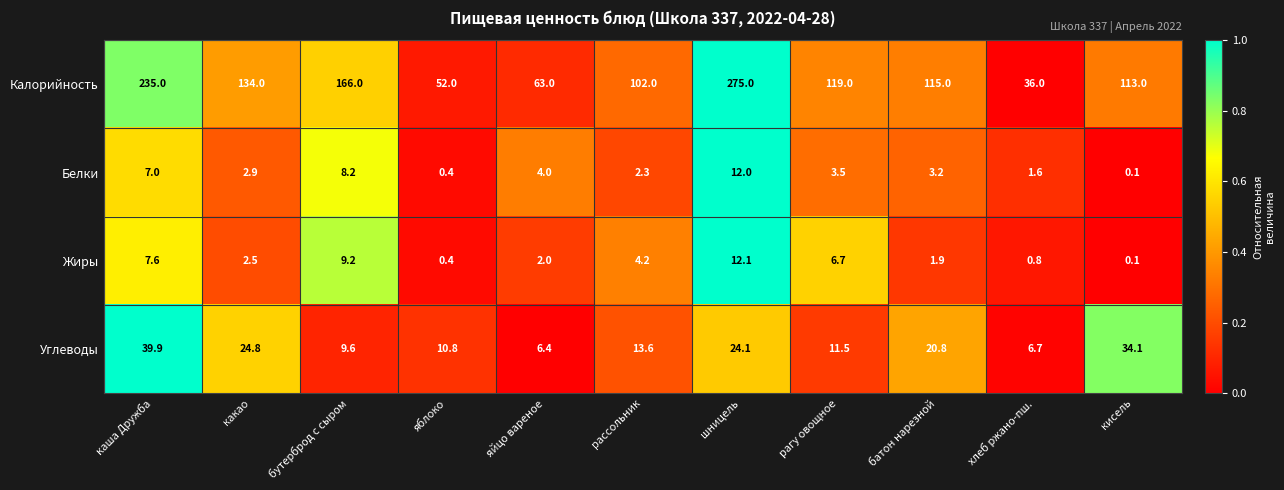

What is the difference between the Углеводы values at рассольник and хлеб ржано-пш.?

6.9